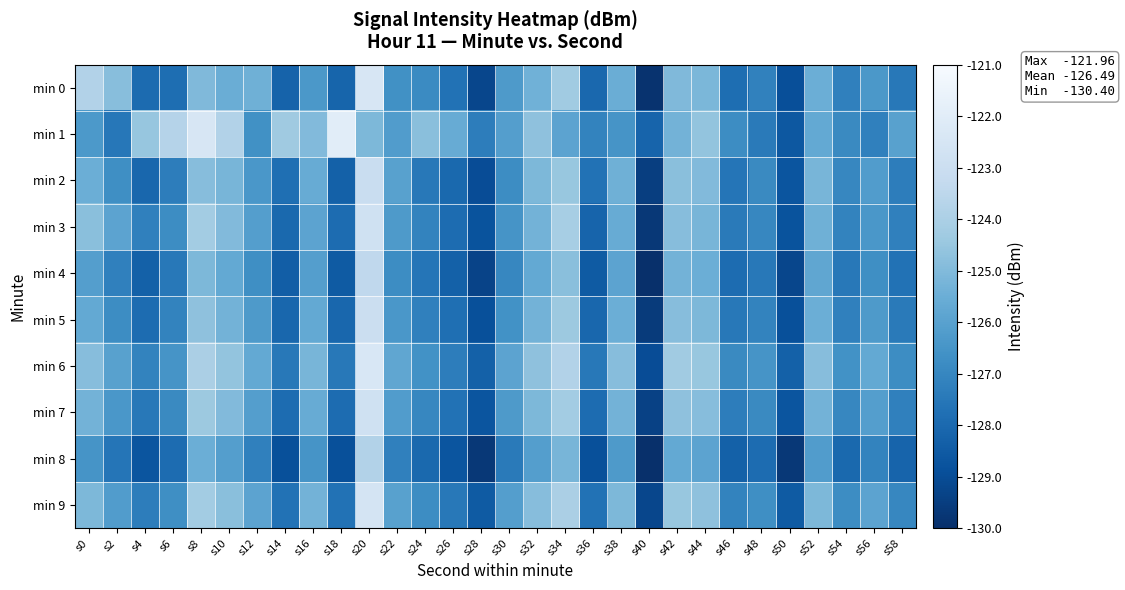

Reading right to left, what are all the values shown in this chart?

min 0: s58=-127.5	s56=-126.4	s54=-127.2	s52=-125.5	s50=-128.9	s48=-127.2	s46=-127.9	s44=-125.1	s42=-125.0	s40=-129.9	s38=-125.5	s36=-128.0	s34=-124.3	s32=-125.4	s30=-126.3	s28=-129.2	s26=-127.7	s24=-126.8	s22=-126.6	s20=-122.4	s18=-128.2	s16=-126.3	s14=-128.2	s12=-125.4	s10=-125.5	s8=-125.0	s6=-127.8	s4=-128.0	s2=-124.9	s0=-123.8
min 1: s58=-126.0	s56=-127.2	s54=-126.9	s52=-125.7	s50=-128.6	s48=-127.4	s46=-126.8	s44=-124.6	s42=-125.3	s40=-128.2	s38=-126.5	s36=-127.1	s34=-125.9	s32=-124.7	s30=-126.1	s28=-127.3	s26=-125.6	s24=-124.8	s22=-126.2	s20=-125.1	s18=-122.0	s16=-125.0	s14=-124.3	s12=-126.7	s10=-123.8	s8=-122.4	s6=-123.7	s4=-124.5	s2=-127.5	s0=-126.3
min 2: s58=-127.3	s56=-126.2	s54=-127.0	s52=-125.2	s50=-128.7	s48=-126.9	s46=-127.6	s44=-125.0	s42=-124.8	s40=-129.5	s38=-125.4	s36=-127.7	s34=-124.5	s32=-125.1	s30=-126.8	s28=-129.0	s26=-128.0	s24=-127.5	s22=-126.0	s20=-123.1	s18=-128.3	s16=-125.6	s14=-127.8	s12=-126.4	s10=-125.2	s8=-124.9	s6=-127.3	s4=-128.1	s2=-126.7	s0=-125.5
min 3: s58=-127.2	s56=-126.4	s54=-127.1	s52=-125.4	s50=-128.8	s48=-127.0	s46=-127.4	s44=-125.2	s42=-124.9	s40=-129.7	s38=-125.6	s36=-128.2	s34=-124.1	s32=-125.3	s30=-126.5	s28=-128.8	s26=-127.9	s24=-127.1	s22=-126.3	s20=-122.8	s18=-127.9	s16=-125.9	s14=-128.0	s12=-126.1	s10=-125.0	s8=-124.2	s6=-126.8	s4=-127.2	s2=-125.9	s0=-124.8
min 4: s58=-127.7	s56=-126.7	s54=-127.5	s52=-125.8	s50=-129.2	s48=-127.5	s46=-127.9	s44=-125.5	s42=-125.3	s40=-130.0	s38=-125.9	s36=-128.5	s34=-124.8	s32=-125.7	s30=-127.0	s28=-129.3	s26=-128.3	s24=-127.6	s22=-126.8	s20=-123.4	s18=-128.5	s16=-126.1	s14=-128.4	s12=-126.7	s10=-125.7	s8=-125.1	s6=-127.5	s4=-128.3	s2=-127.2	s0=-126.1
min 5: s58=-127.4	s56=-126.3	s54=-127.2	s52=-125.5	s50=-128.9	s48=-127.1	s46=-127.5	s44=-125.1	s42=-124.9	s40=-129.6	s38=-125.5	s36=-128.1	s34=-124.4	s32=-125.3	s30=-126.6	s28=-128.9	s26=-127.8	s24=-127.2	s22=-126.4	s20=-123.0	s18=-128.1	s16=-125.7	s14=-128.1	s12=-126.3	s10=-125.3	s8=-124.7	s6=-127.1	s4=-127.9	s2=-126.8	s0=-125.7
min 6: s58=-126.8	s56=-125.7	s54=-126.6	s52=-124.9	s50=-128.3	s48=-126.5	s46=-126.9	s44=-124.5	s42=-124.3	s40=-129.0	s38=-124.9	s36=-127.5	s34=-123.8	s32=-124.7	s30=-125.9	s28=-128.3	s26=-127.3	s24=-126.6	s22=-125.8	s20=-122.4	s18=-127.5	s16=-125.2	s14=-127.5	s12=-125.7	s10=-124.6	s8=-124.0	s6=-126.5	s4=-127.1	s2=-126.0	s0=-124.9
min 7: s58=-127.2	s56=-126.1	s54=-127.0	s52=-125.3	s50=-128.7	s48=-126.9	s46=-127.3	s44=-124.9	s42=-124.7	s40=-129.4	s38=-125.3	s36=-127.9	s34=-124.2	s32=-125.1	s30=-126.3	s28=-128.7	s26=-127.7	s24=-127.0	s22=-126.2	s20=-122.8	s18=-127.9	s16=-125.6	s14=-127.9	s12=-126.1	s10=-125.0	s8=-124.4	s6=-126.9	s4=-127.5	s2=-126.4	s0=-125.3
min 8: s58=-128.2	s56=-127.1	s54=-128.0	s52=-126.2	s50=-129.7	s48=-127.9	s46=-128.3	s44=-125.9	s42=-125.7	s40=-130.4	s38=-126.3	s36=-128.9	s34=-125.2	s32=-126.1	s30=-127.4	s28=-129.7	s26=-128.7	s24=-128.0	s22=-127.2	s20=-123.8	s18=-128.9	s16=-126.5	s14=-128.9	s12=-127.2	s10=-126.1	s8=-125.5	s6=-127.9	s4=-128.7	s2=-127.6	s0=-126.5
min 9: s58=-127.0	s56=-125.9	s54=-126.8	s52=-125.1	s50=-128.5	s48=-126.7	s46=-127.1	s44=-124.7	s42=-124.5	s40=-129.2	s38=-125.1	s36=-127.7	s34=-124.0	s32=-124.9	s30=-126.1	s28=-128.5	s26=-127.5	s24=-126.8	s22=-126.0	s20=-122.6	s18=-127.7	s16=-125.3	s14=-127.7	s12=-125.9	s10=-124.8	s8=-124.2	s6=-126.7	s4=-127.3	s2=-126.2	s0=-125.1